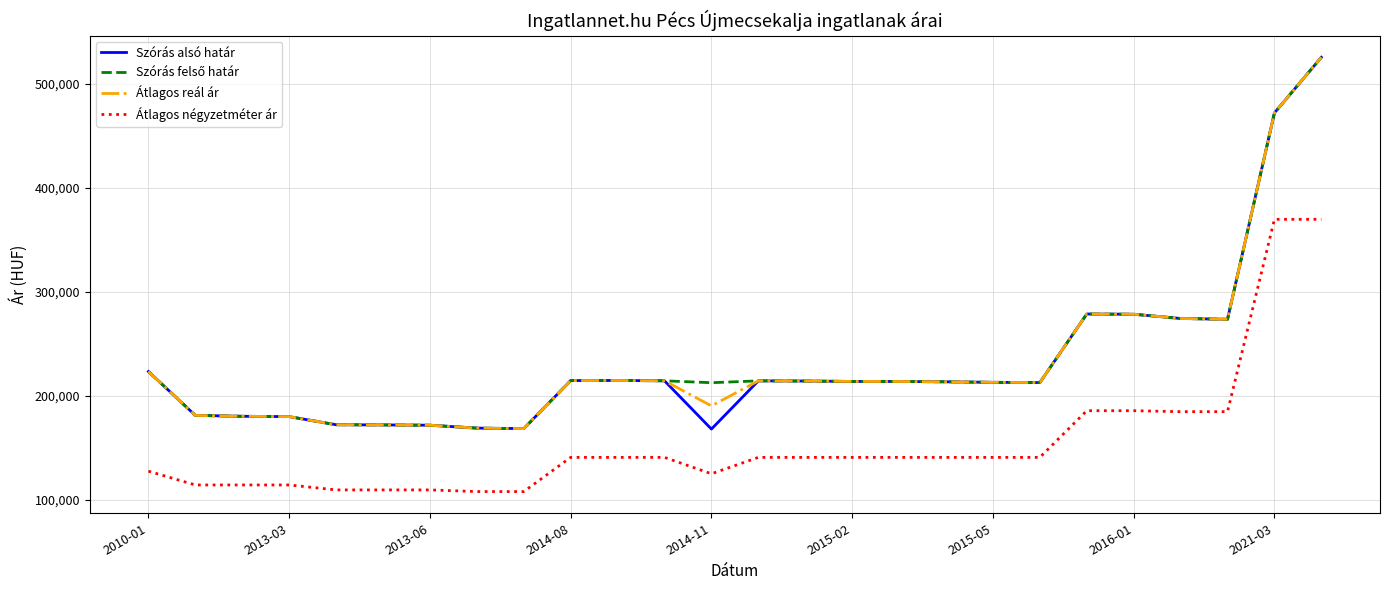

True or false: Átlagos reál ár and Átlagos négyzetméter ár intersect in this chart.

False